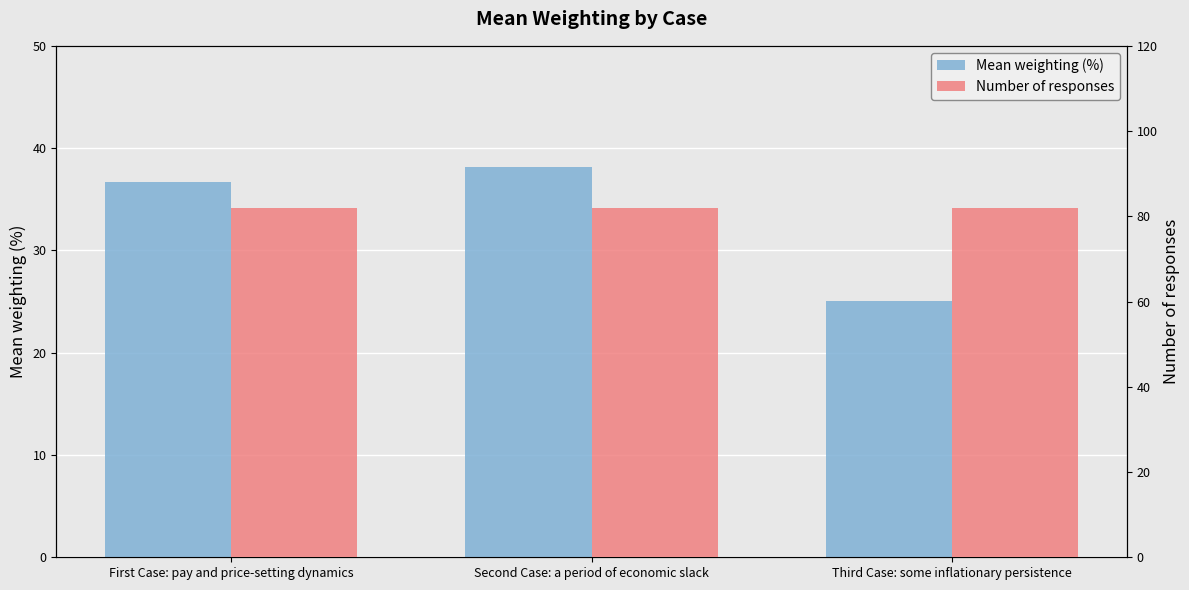

Reading left to right, extract all data points from this chart.

Mean weighting (%): 36.7	38.2	25.1
Number of responses: 82.0	82.0	82.0